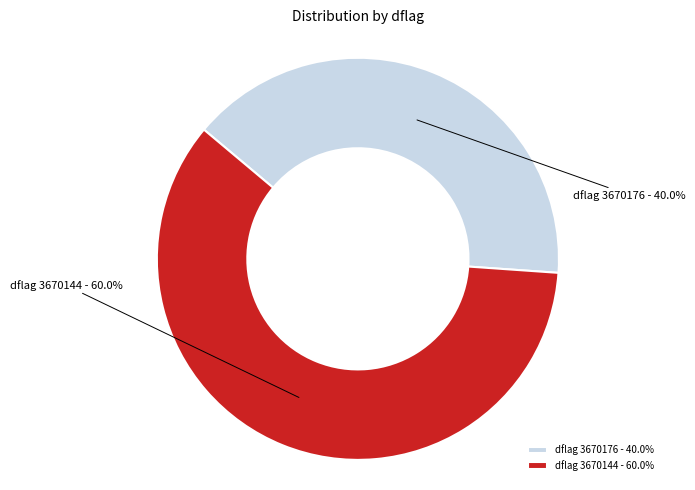

How much of the chart is everything except dflag 3670144 - 60.0%?

40.0%